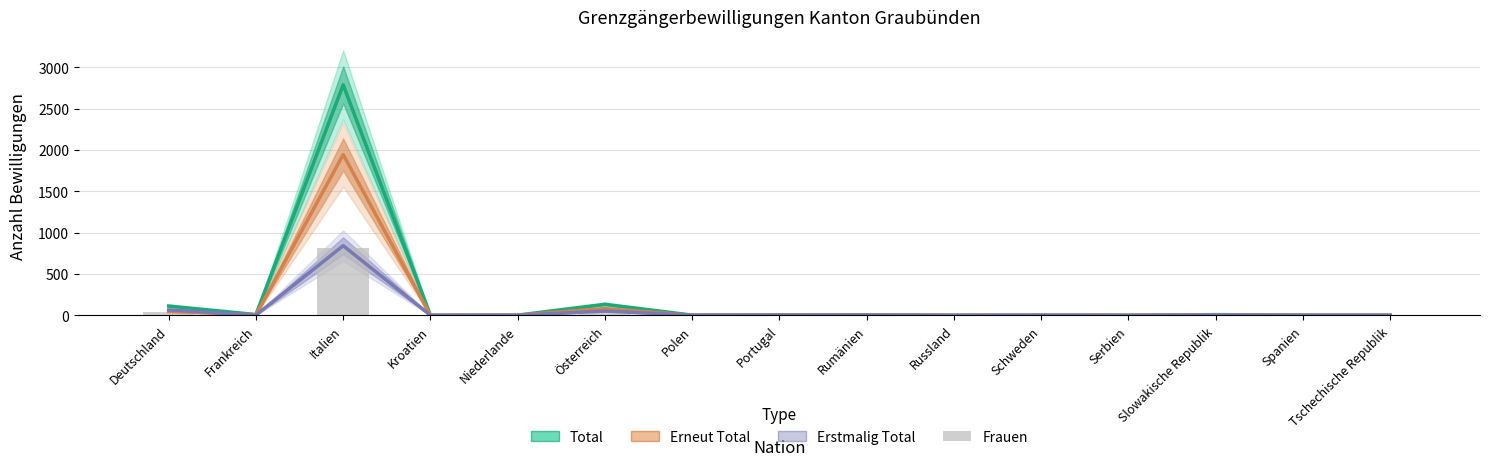

True or false: Frauen has a value of 260 at Polen.

False